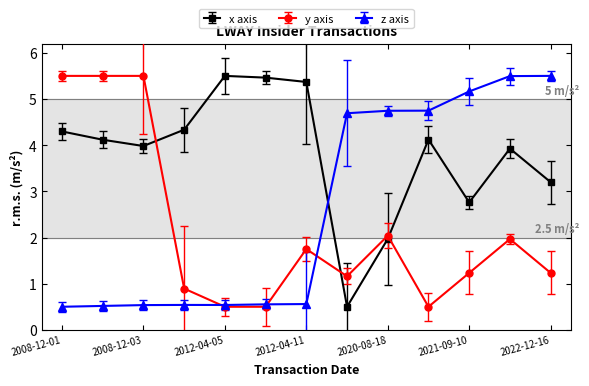

Which series ends up on top after the final intersection of y axis and x axis?

x axis